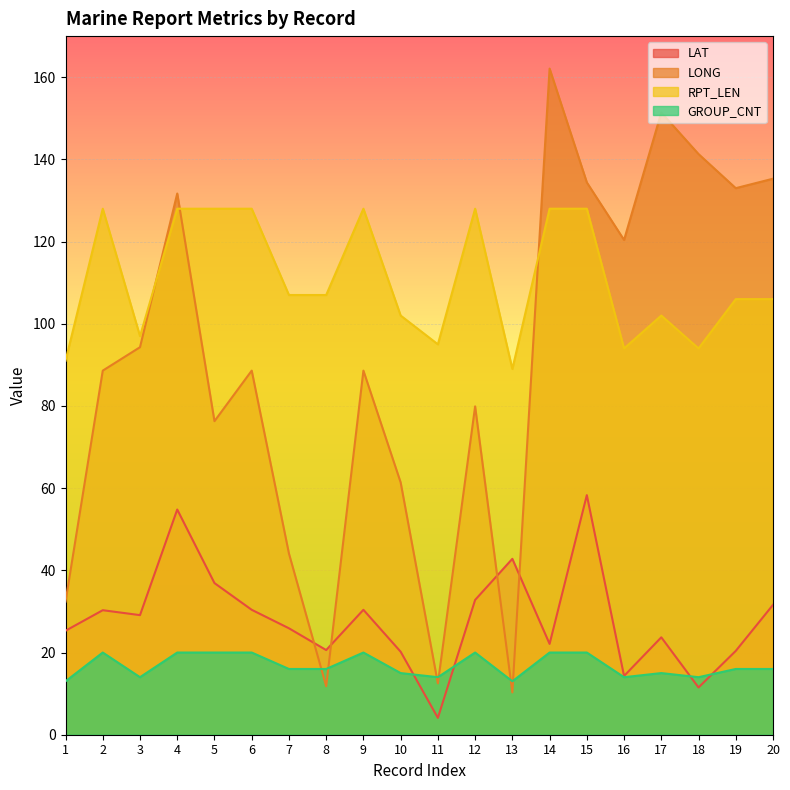

Which series changed the most between 9 and 18?

LONG